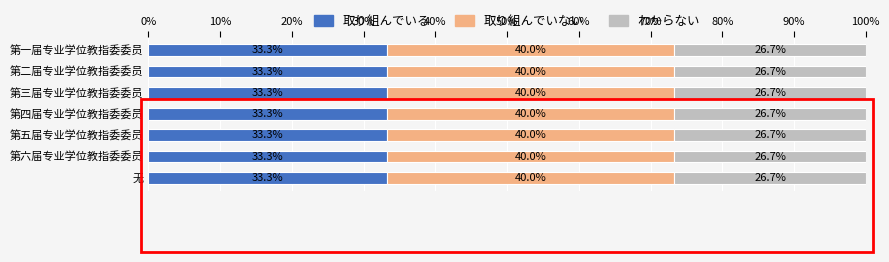

What value does the 取り組んでいる series have at 第六届专业学位教指委委员?

33.3